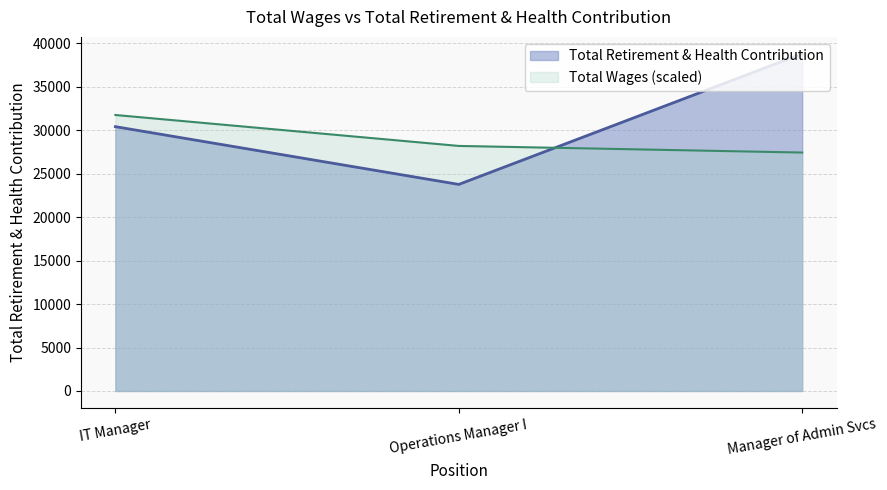

What is the value of the 2nd point from the left?

23769